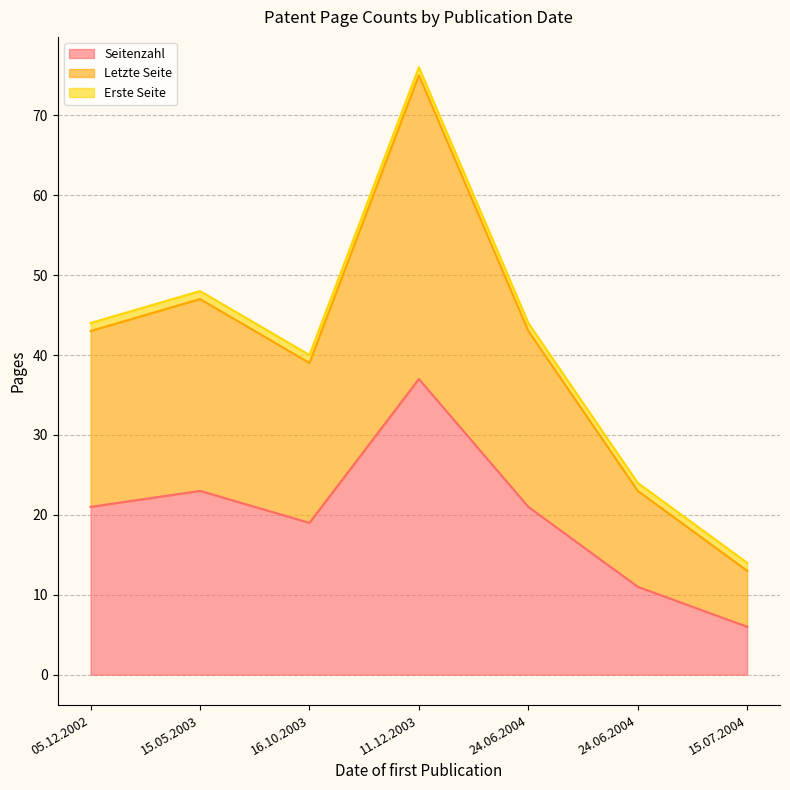

Which has a higher value, 05.12.2002 or 24.06.2004?

05.12.2002